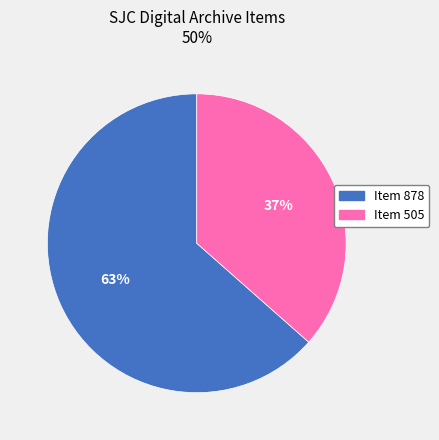

Count the number of slices in the pie.

2